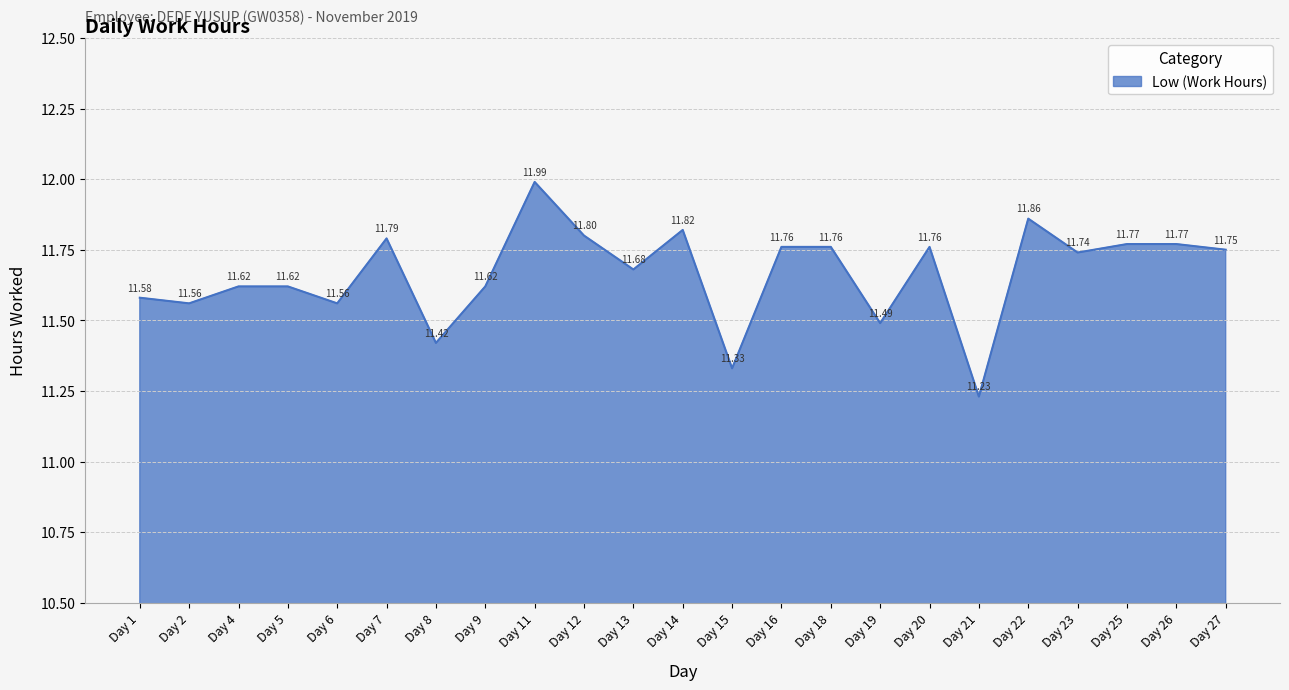

What is the difference between the maximum and minimum values?

0.8